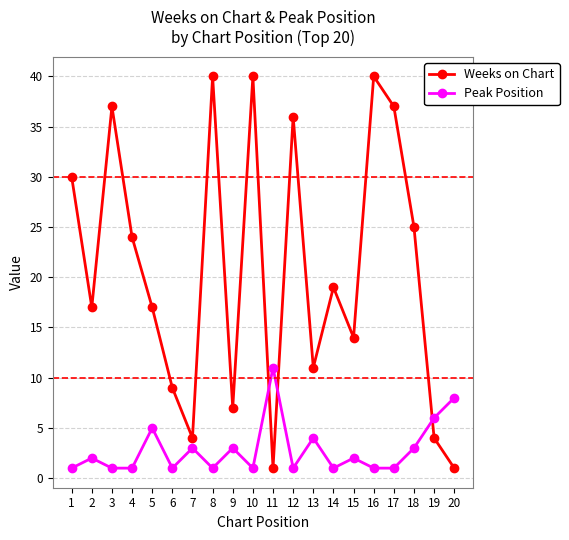

In Weeks on Chart, how many points are lower than both neighbors (excluding endpoints)?

6